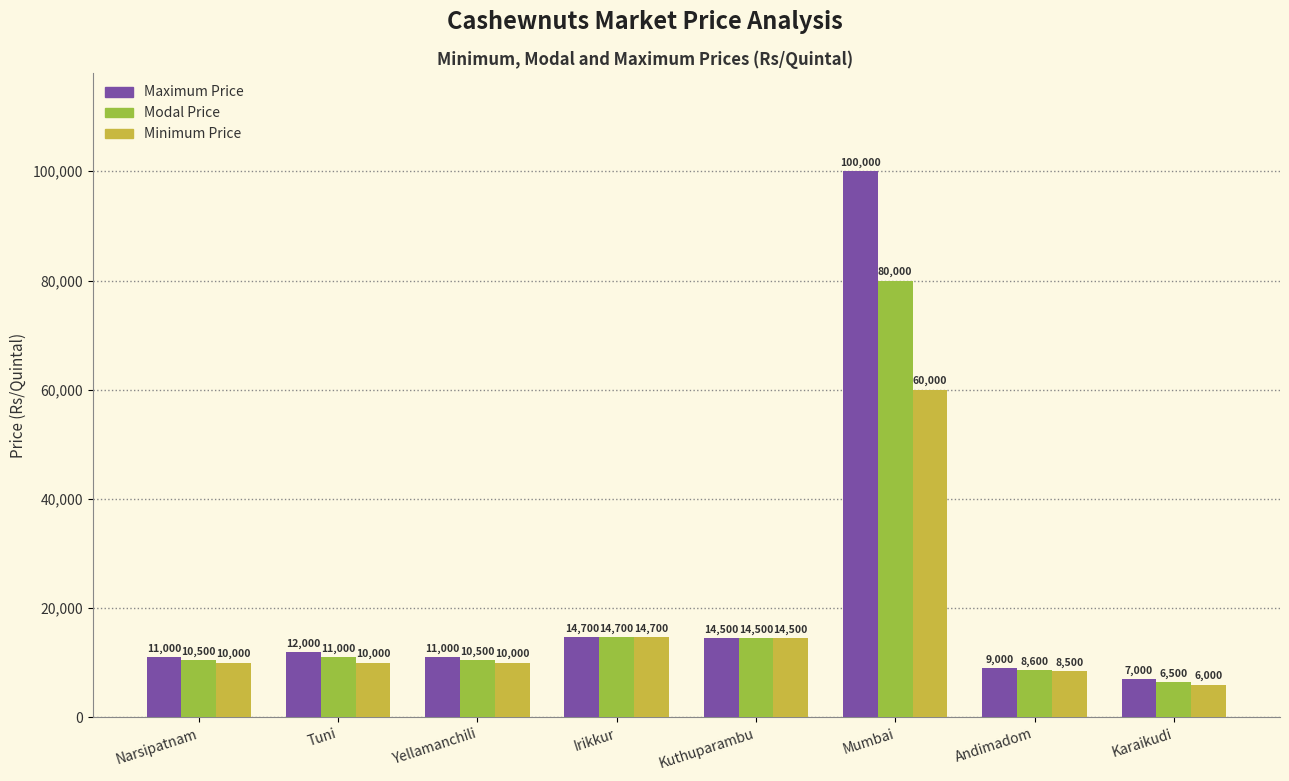

Are the bars horizontal?

No